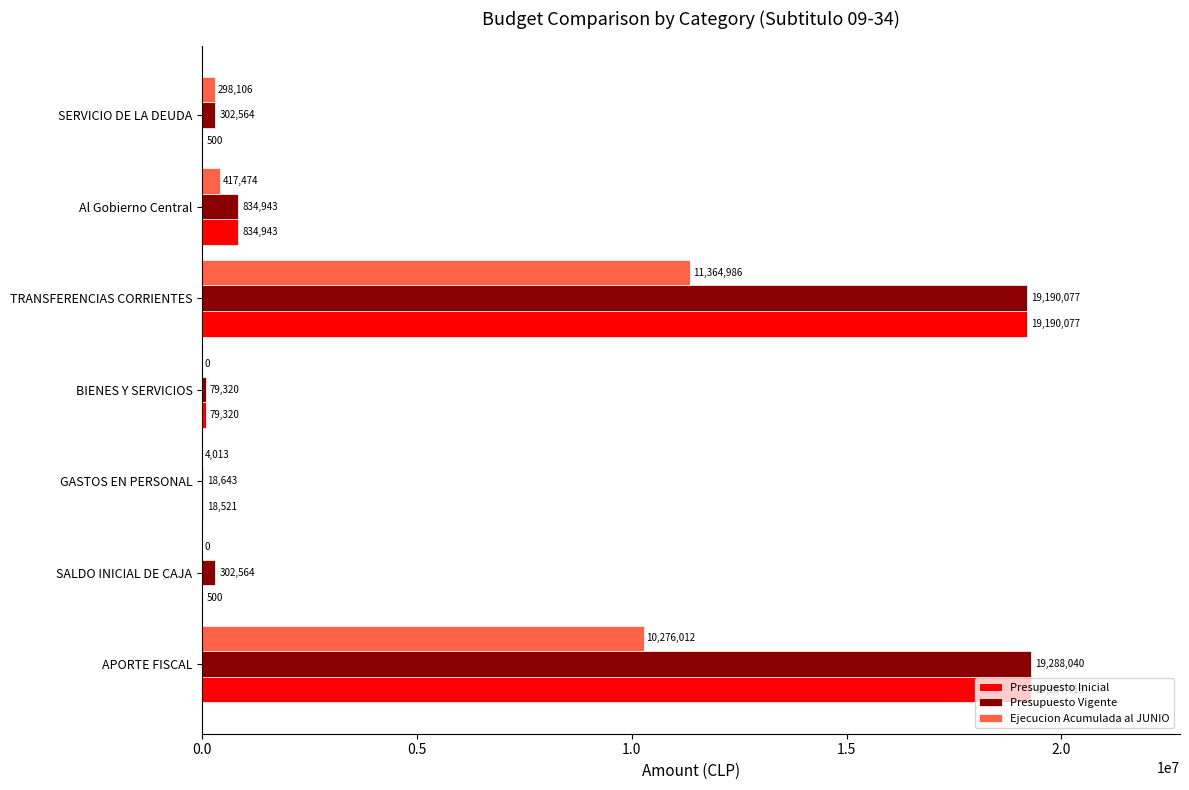

What is the average value of the Presupuesto Inicial series?

5630254